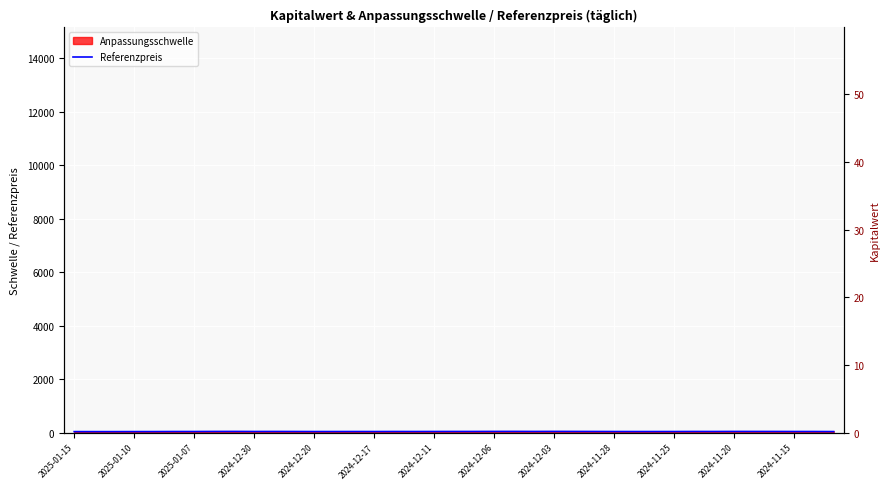

What is the greatest value displayed?

43.0